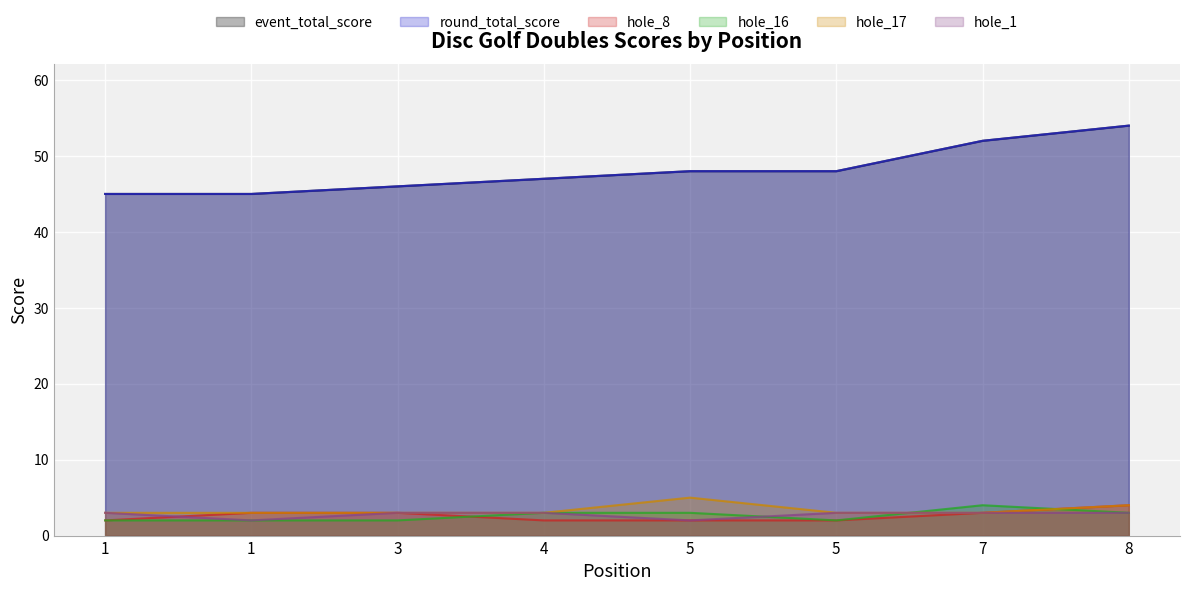

At which category does hole_17 reach its first local peak?

5